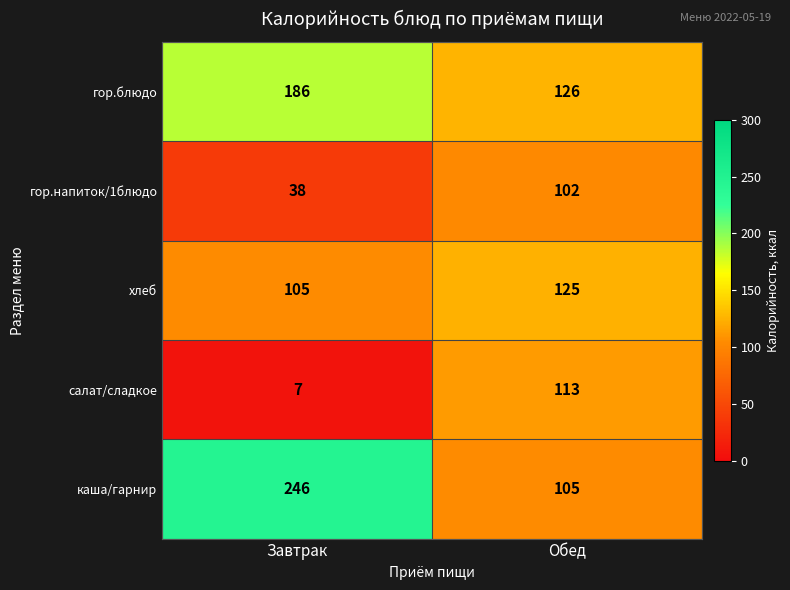

What is the difference between the maximum and minimum values in the гор.блюдо series?

60